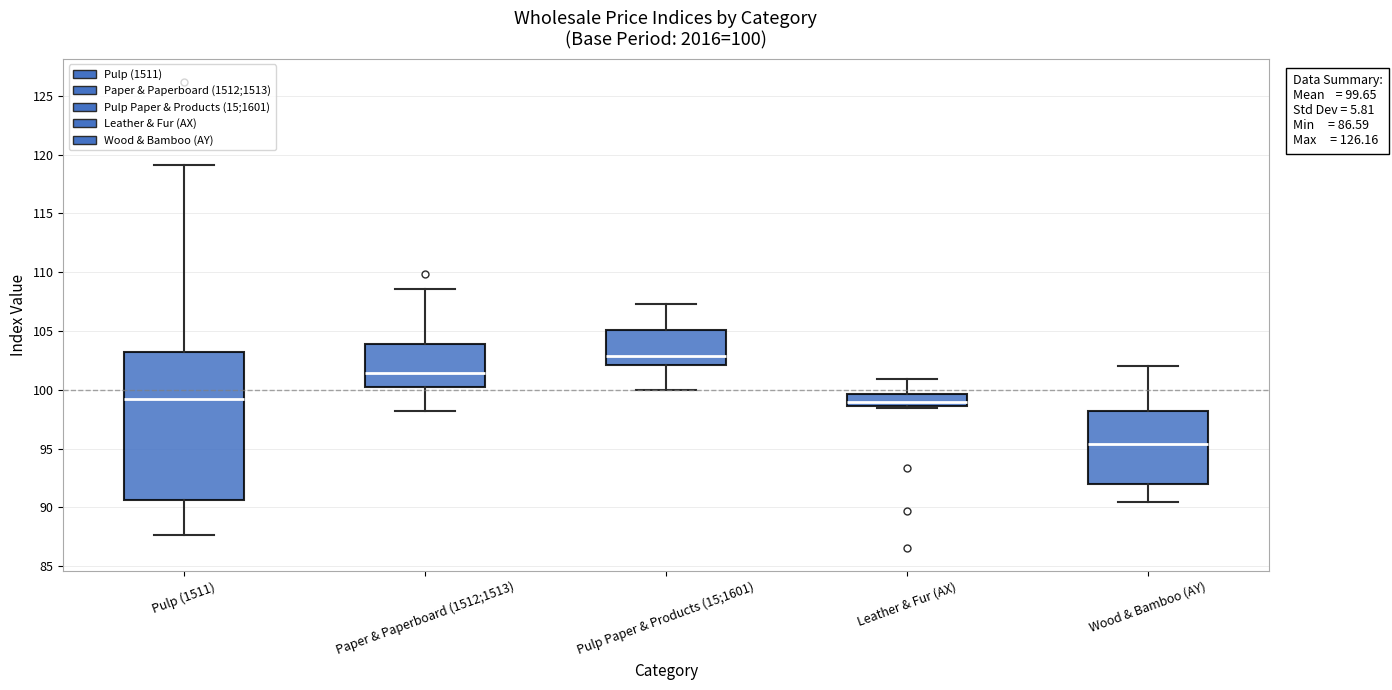

Which box is the tallest, from its lower edge to its upper edge?

Pulp (1511)